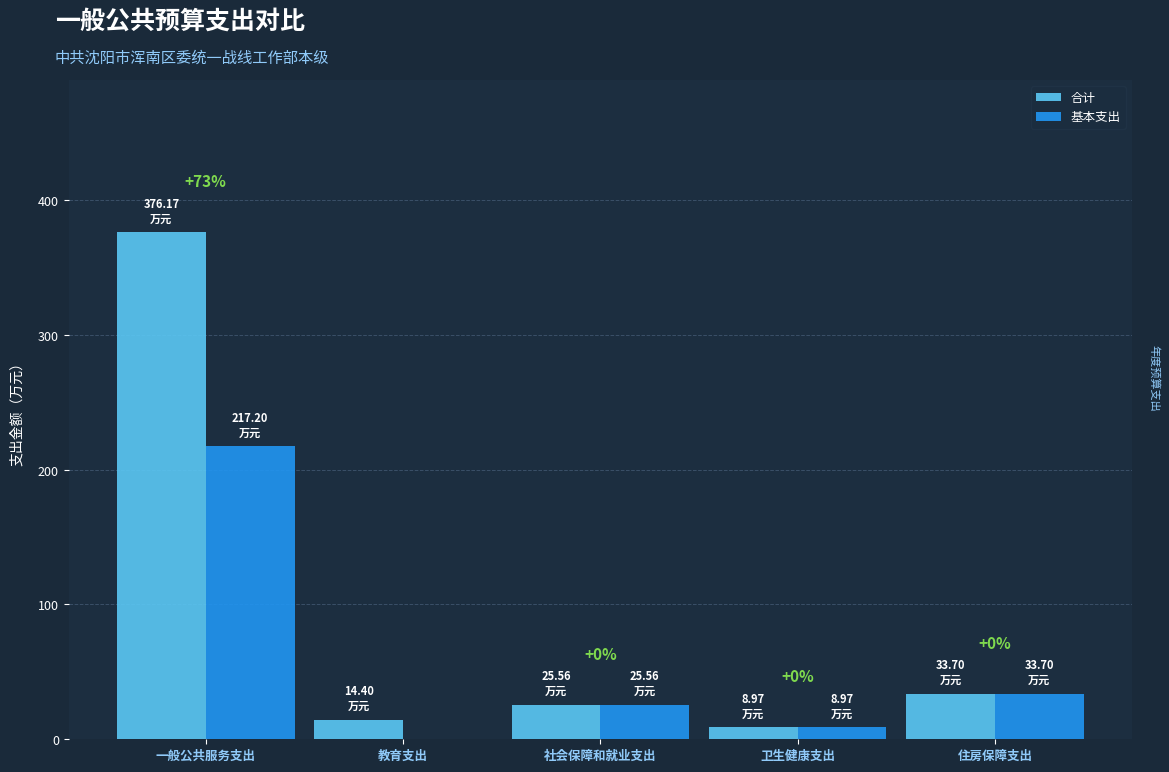

Which category has the highest value in the 合计 series?

一般公共服务支出